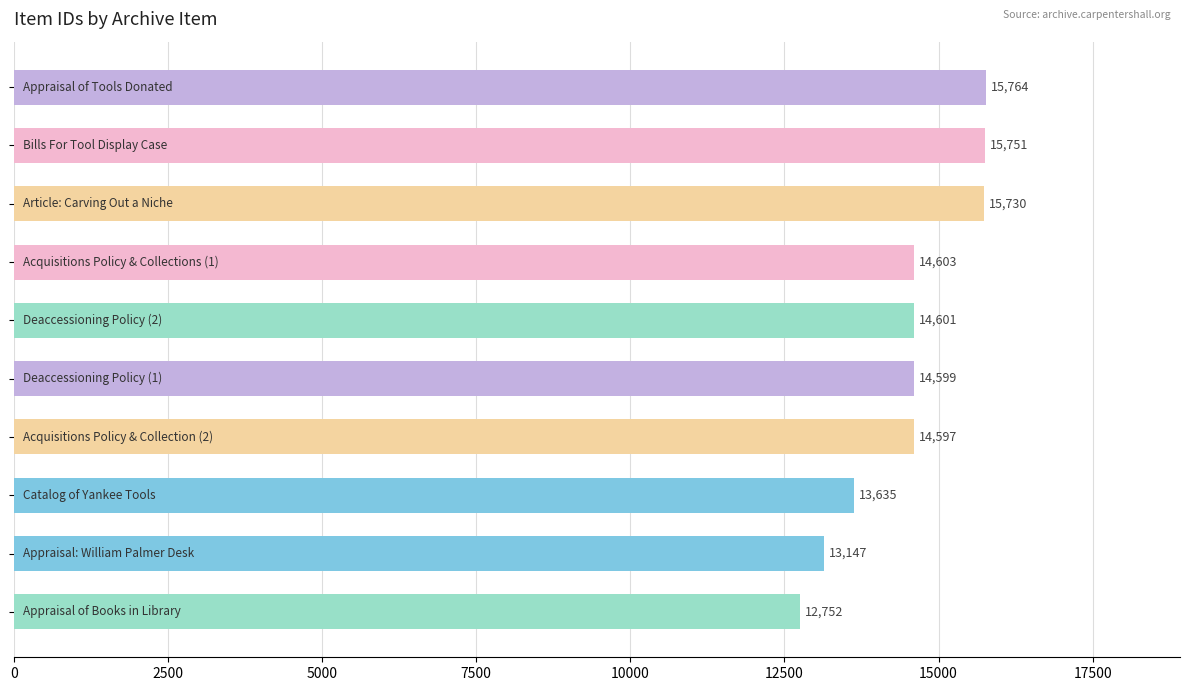

What is the difference between the maximum and minimum values?

3012